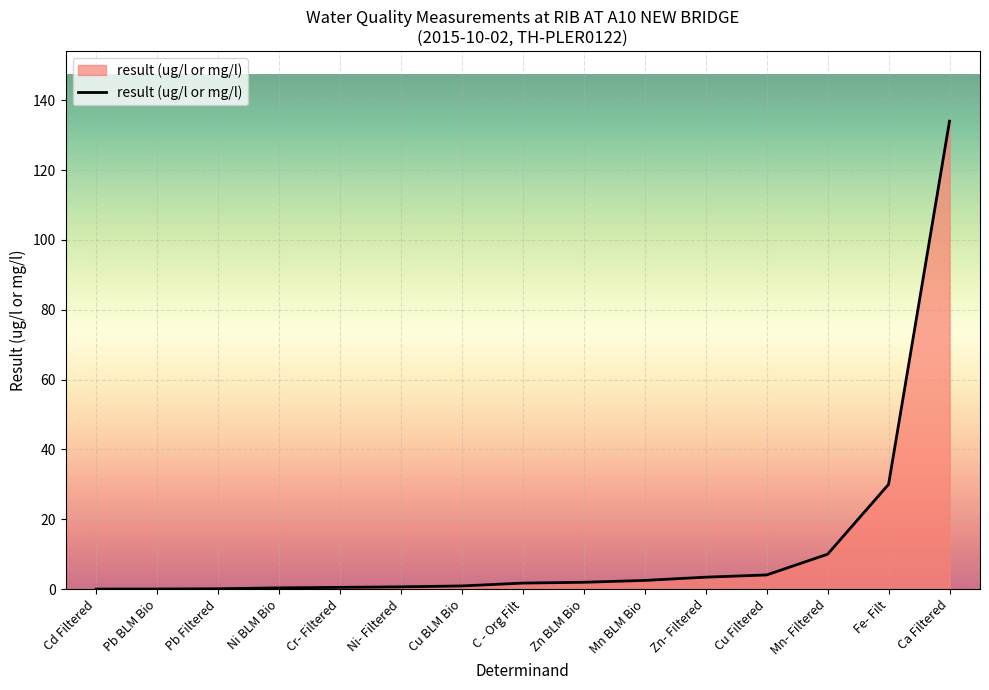

Where is the data nearest to the value 67?

Fe- Filt